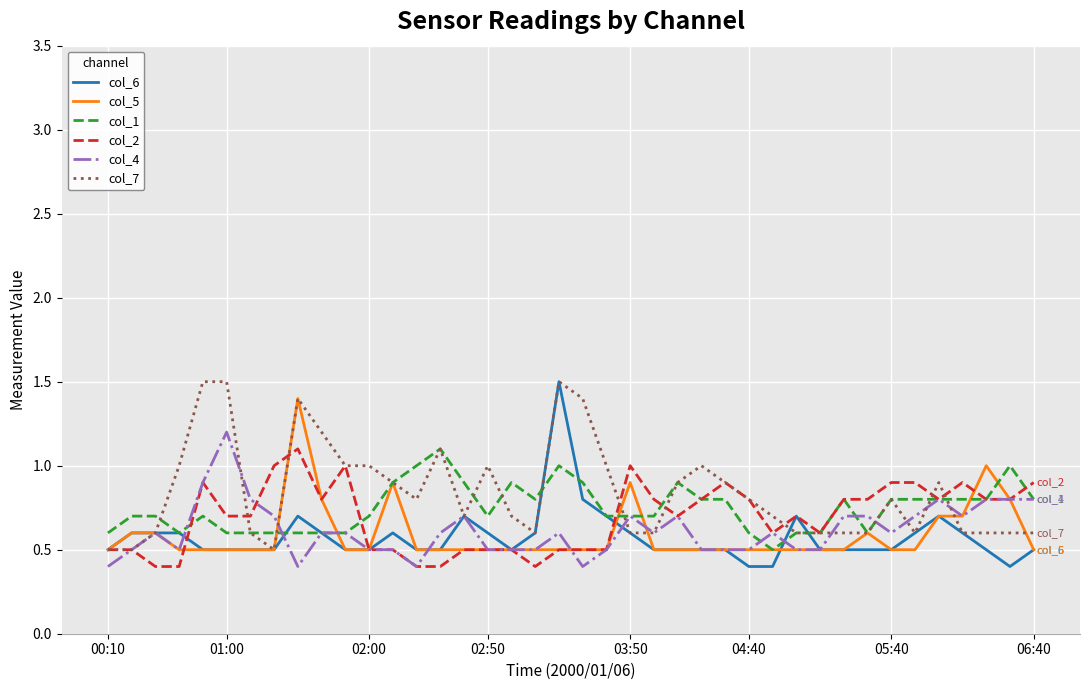

What is the maximum value shown in the chart?

1.5